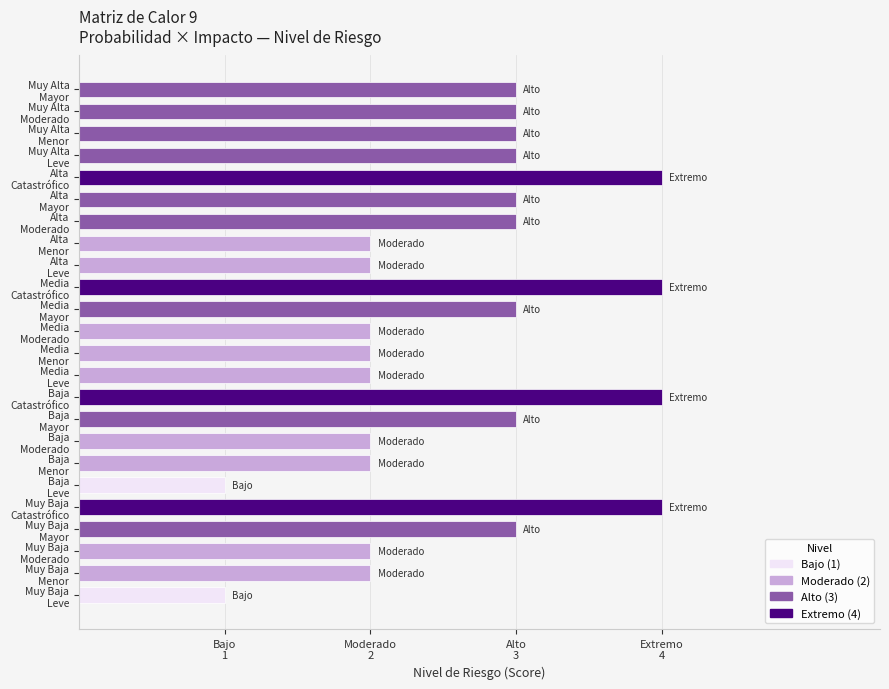

Does the chart contain any negative values?

No